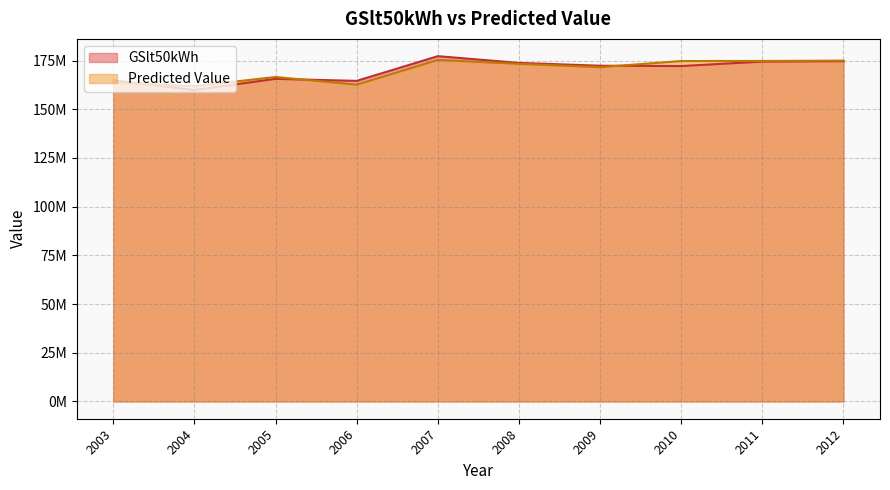

Between 2006 and 2008, which series saw the biggest shift?

Predicted Value